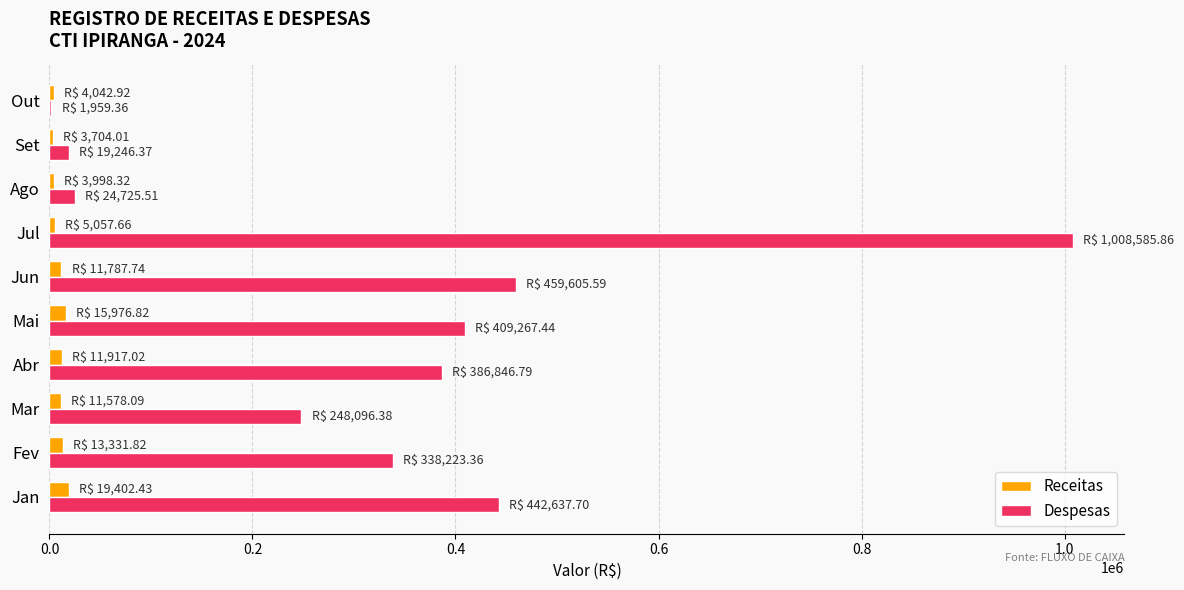

Count the number of categories in the chart.

10